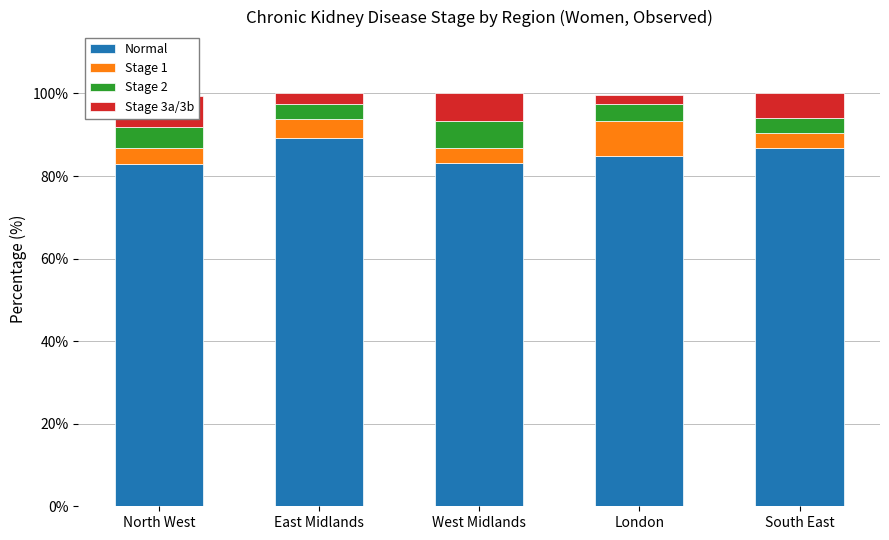

At which category is the sum across all series the highest?

East Midlands